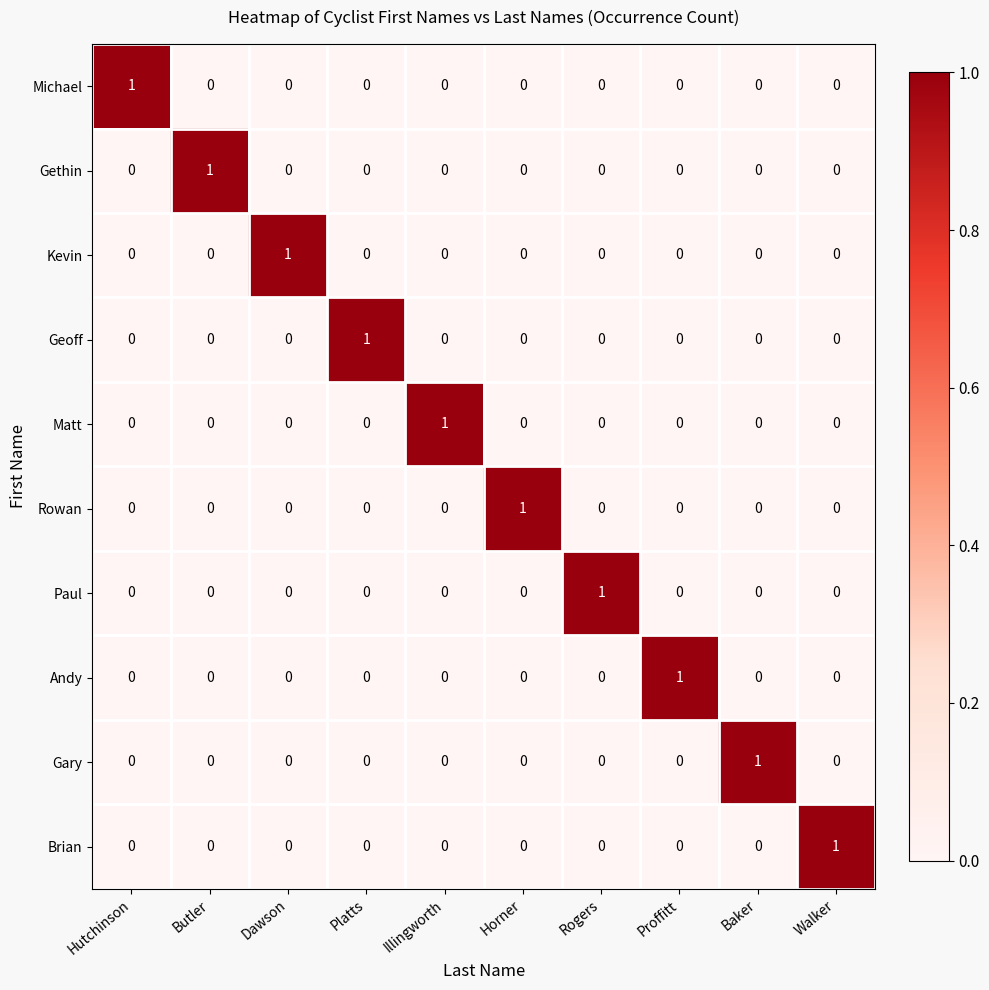

Is the value of Geoff at Platts greater than the value of Matt at Walker?

Yes